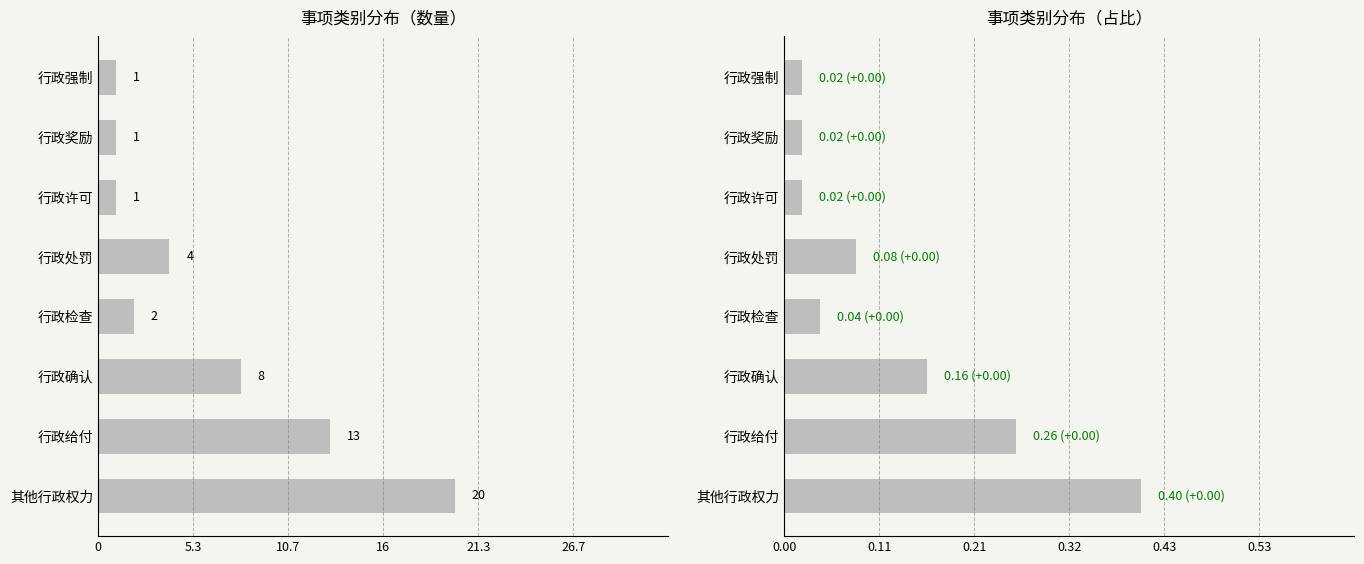

At how many categories does at least one series exceed 0?

8